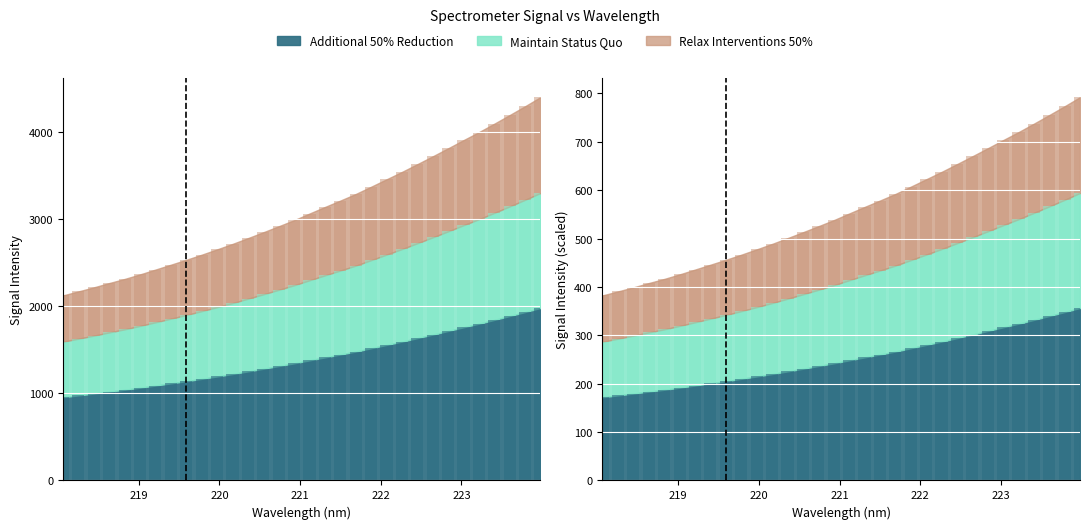

What is the difference between the values at 219.7801 and 223.408?

677.1